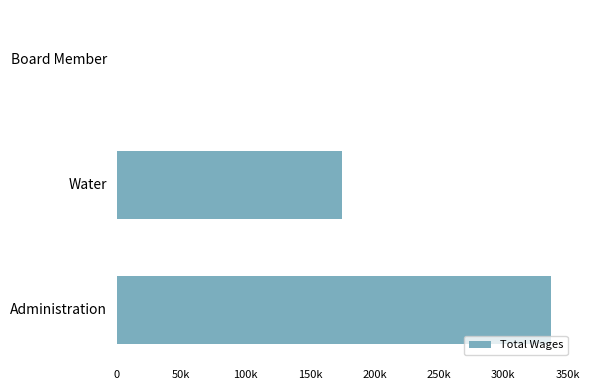

Are the bars horizontal?

Yes